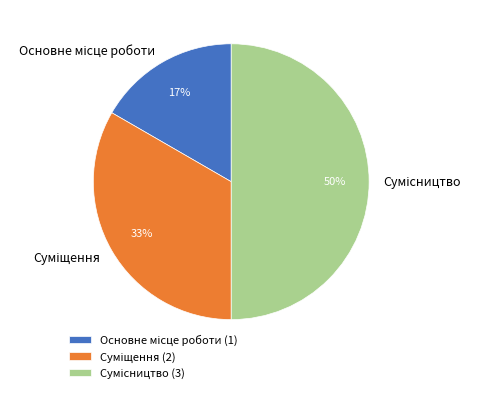

To the nearest percent, what is the difference between the largest and smallest slice percentages?

33%